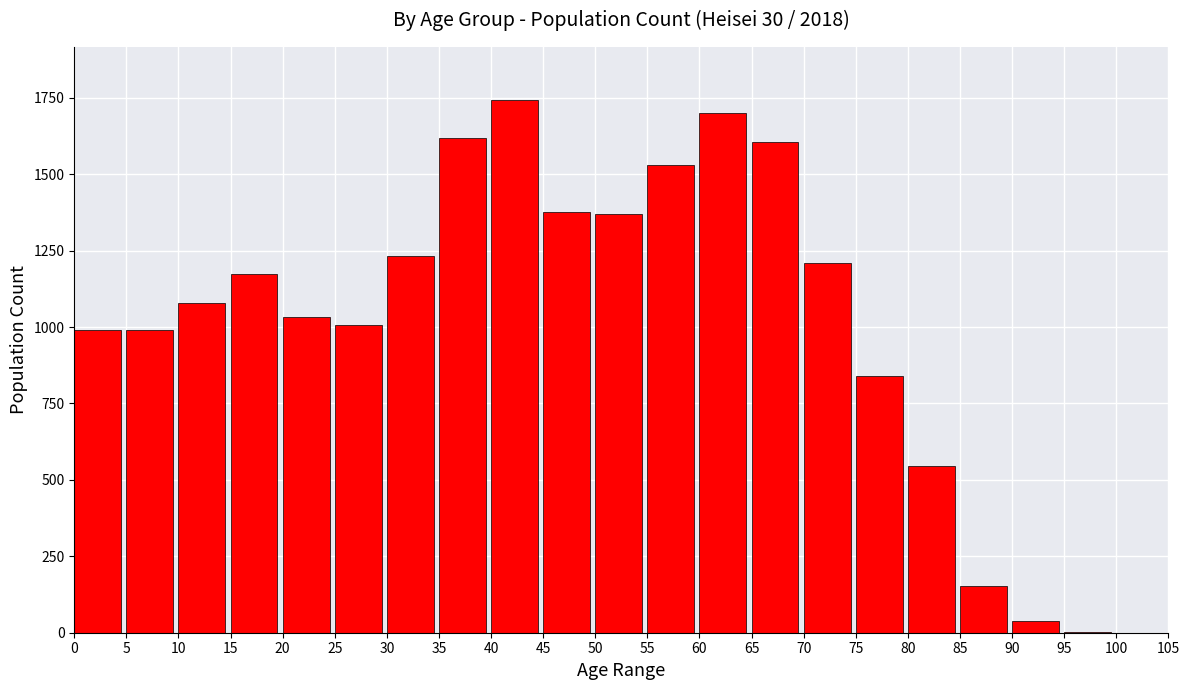

What is the change in value from 10 to 70?

+131